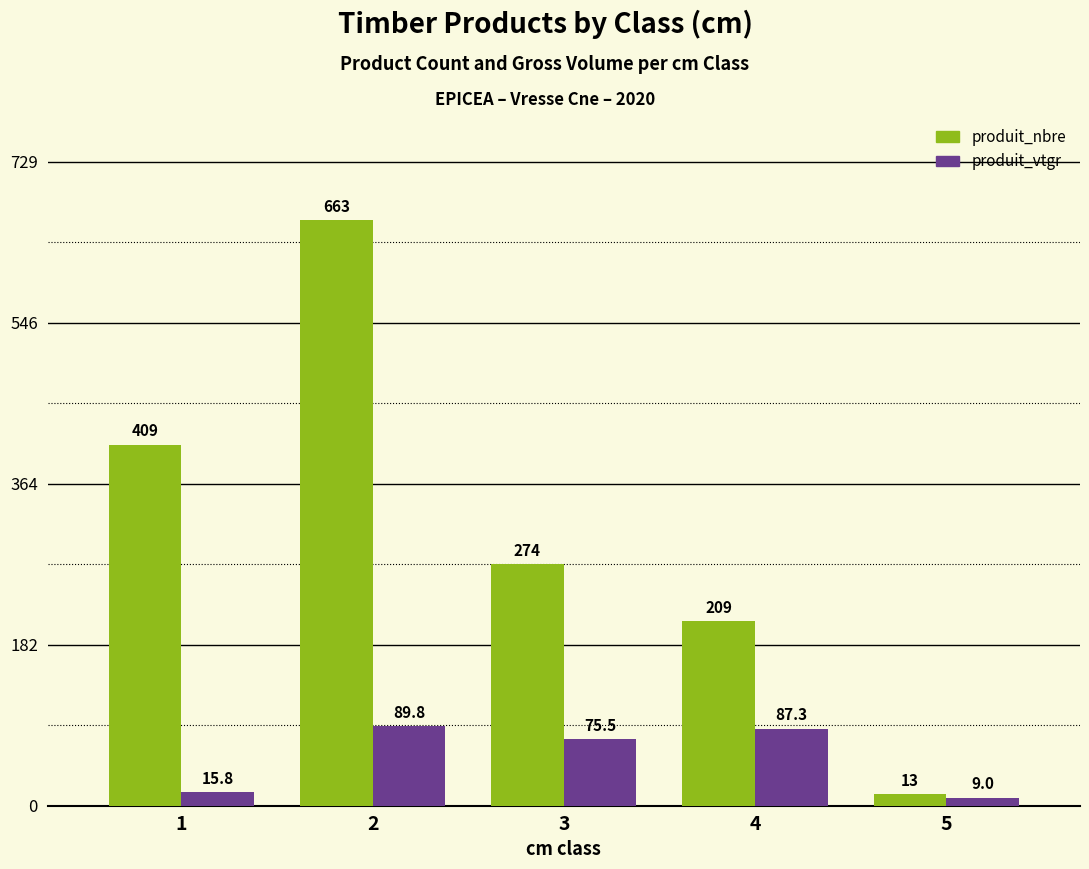

Which series has the widest spread of values?

produit_nbre